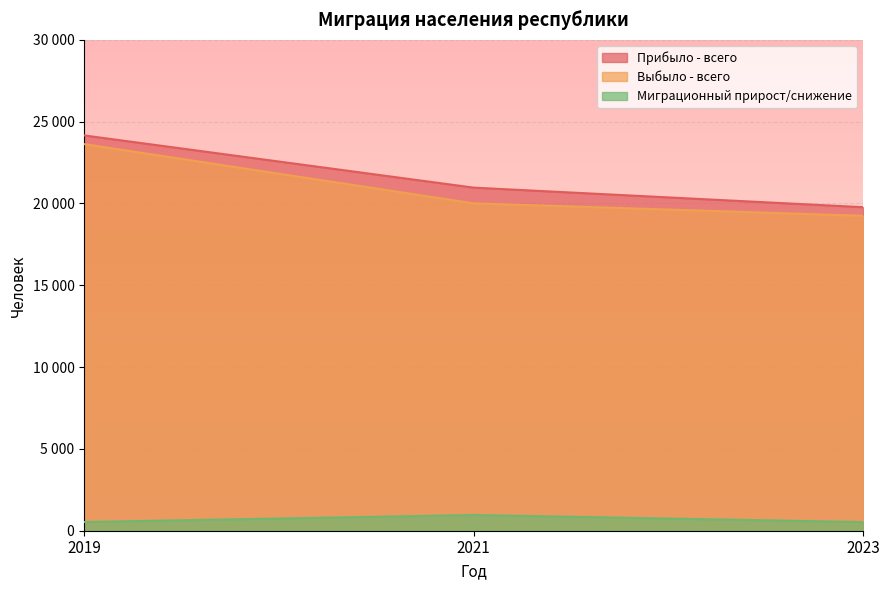

Between 2019 and 2021, which series saw the biggest shift?

Выбыло - всего